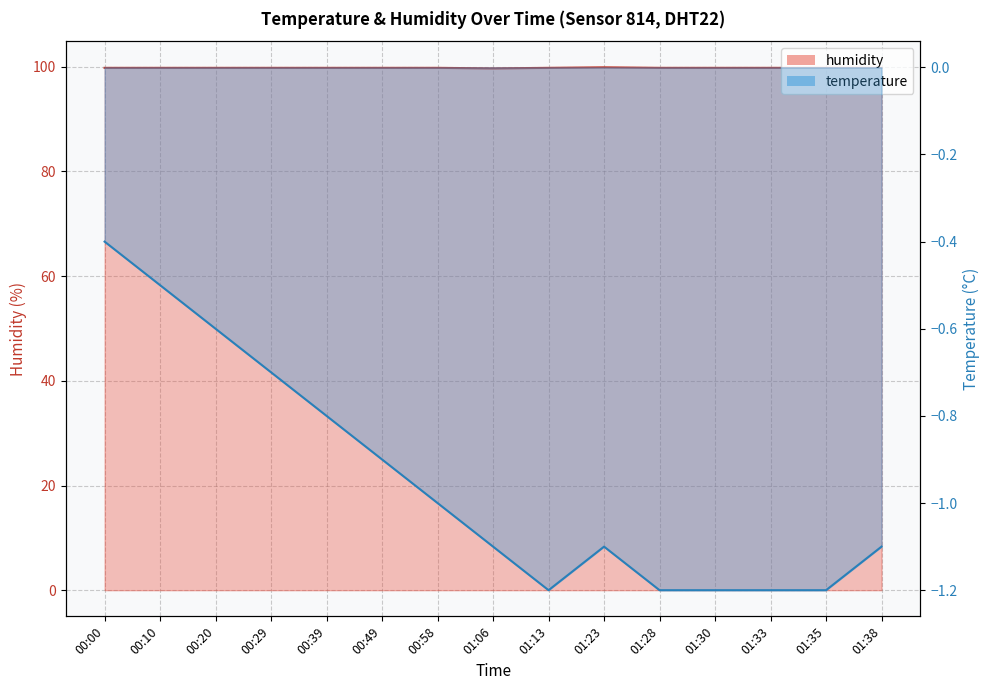

What position from the right is 01:23?

6